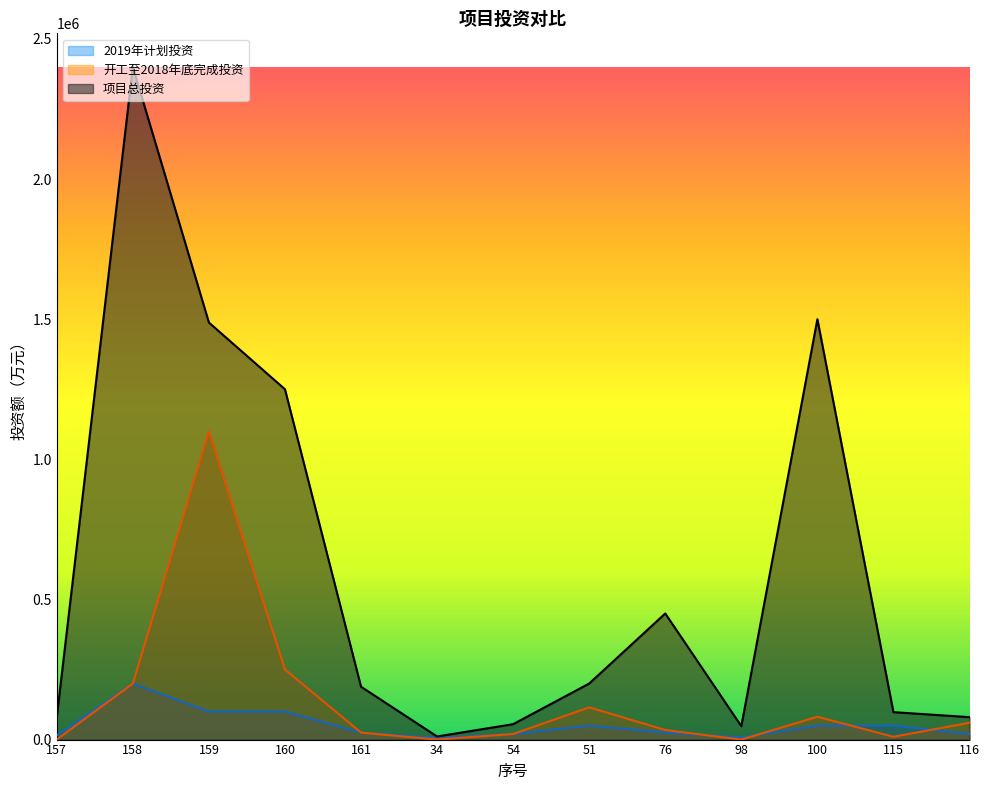

Is the value of 项目总投资 at 161 greater than the value of 开工至2018年底完成投资 at 100?

Yes